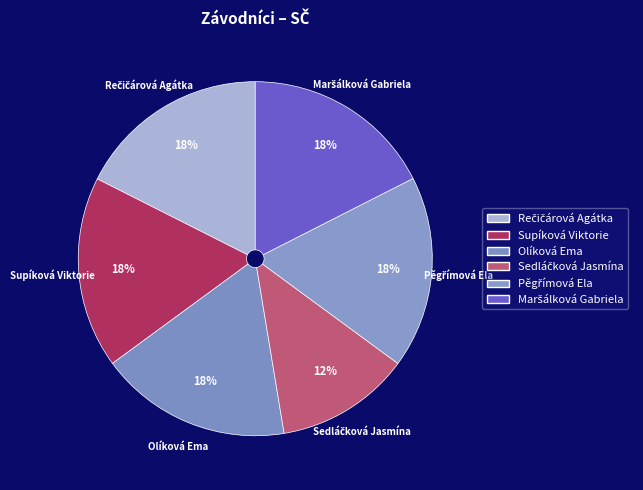

To the nearest percent, what is the average slice percentage?

17%